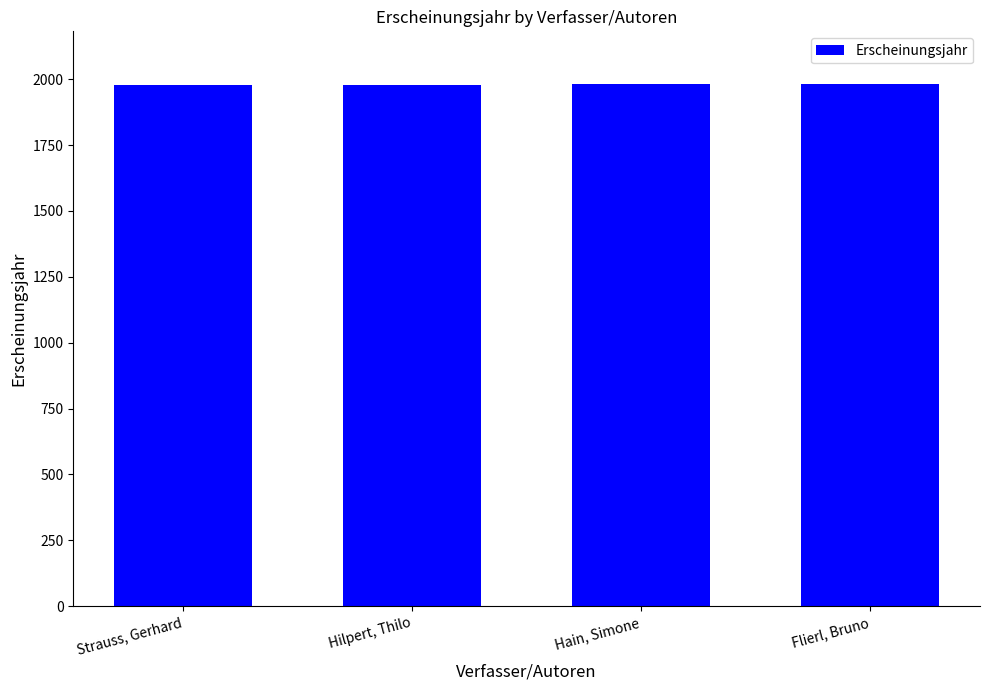

What is the sum of the values at Hain, Simone and Hilpert, Thilo?

3962